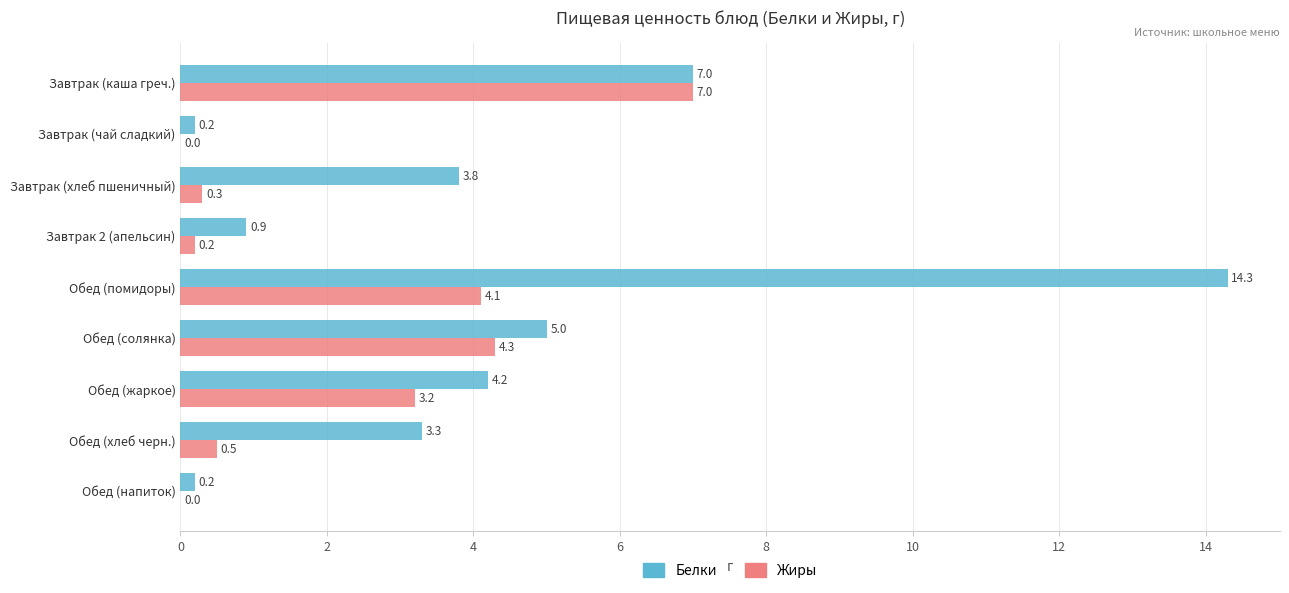

Which series has the largest total across all categories?

Белки